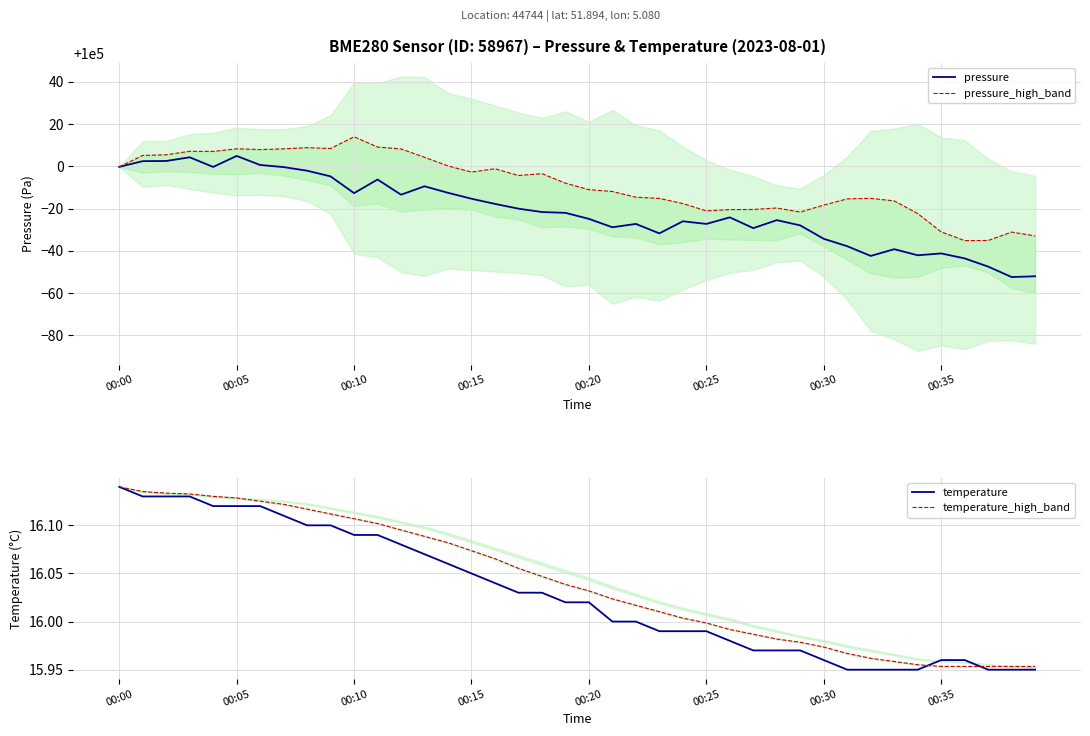

Reading left to right, transcribe all the data shown in this chart.

pressure: 99999.7	100002.4	100002.5	100004.3	99999.7	100004.9	100000.6	99999.6	99997.9	99995.2	99987.3	99993.8	99986.6	99990.6	99987.4	99984.7	99982.2	99979.9	99978.4	99978.0	99975.1	99971.1	99972.7	99968.2	99974.0	99972.7	99975.8	99970.7	99974.5	99972.0	99965.7	99962.2	99957.6	99960.8	99957.9	99958.8	99956.4	99952.5	99947.6	99947.9
pressure_high_band: 99999.7	100005.1	100005.5	100007.1	100007.0	100008.3	100007.9	100008.3	100008.8	100008.4	100014.0	100009.1	100008.2	100004.3	100000.2	99997.3	99998.8	99995.6	99996.5	99992.0	99988.9	99988.1	99985.4	99984.8	99982.4	99978.9	99979.5	99979.6	99980.3	99978.3	99981.6	99984.6	99984.8	99983.6	99977.6	99969.0	99964.8	99964.9	99968.9	99967.1
temperature: 16.1	16.1	16.1	16.1	16.1	16.1	16.1	16.1	16.1	16.1	16.1	16.1	16.1	16.1	16.1	16.1	16.0	16.0	16.0	16.0	16.0	16.0	16.0	16.0	16.0	16.0	16.0	16.0	16.0	16.0	16.0	15.9	15.9	15.9	15.9	16.0	16.0	15.9	15.9	15.9
temperature_high_band: 16.1	16.1	16.1	16.1	16.1	16.1	16.1	16.1	16.1	16.1	16.1	16.1	16.1	16.1	16.1	16.1	16.1	16.1	16.0	16.0	16.0	16.0	16.0	16.0	16.0	16.0	16.0	16.0	16.0	16.0	16.0	16.0	16.0	16.0	16.0	16.0	16.0	16.0	16.0	16.0